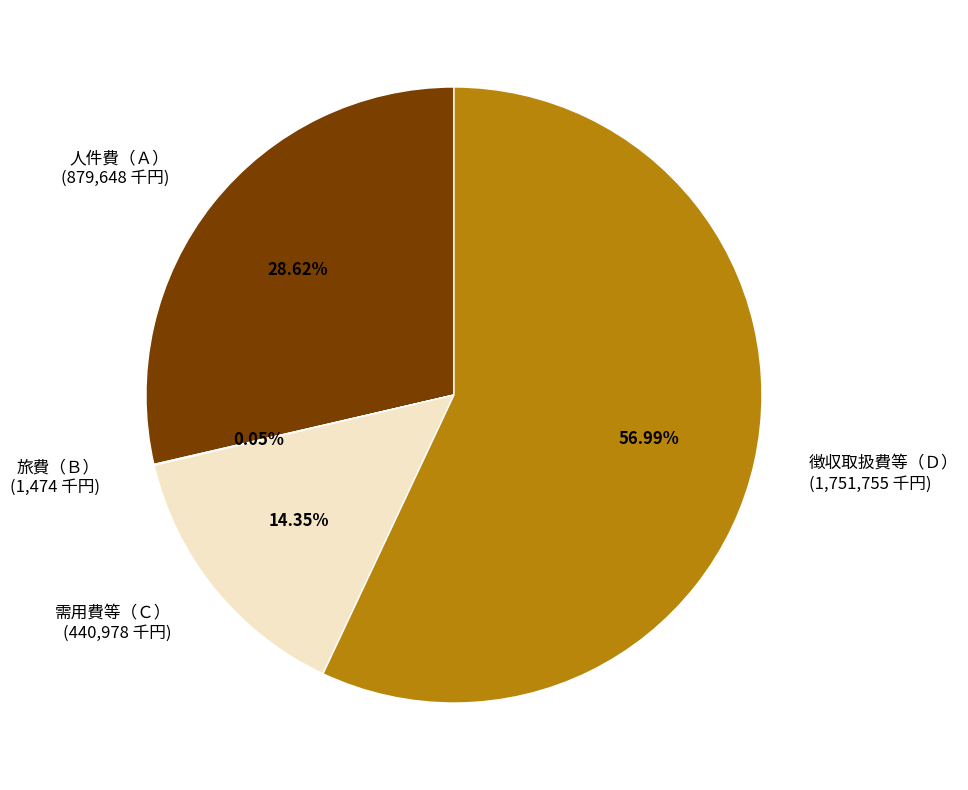

Does any single category account for the majority?

Yes